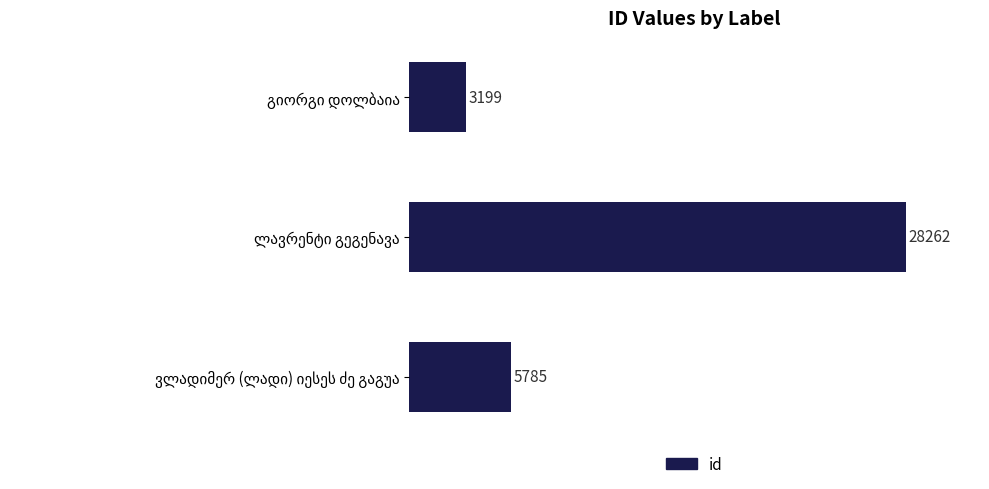

How many values are between 3199 and 28262?

3